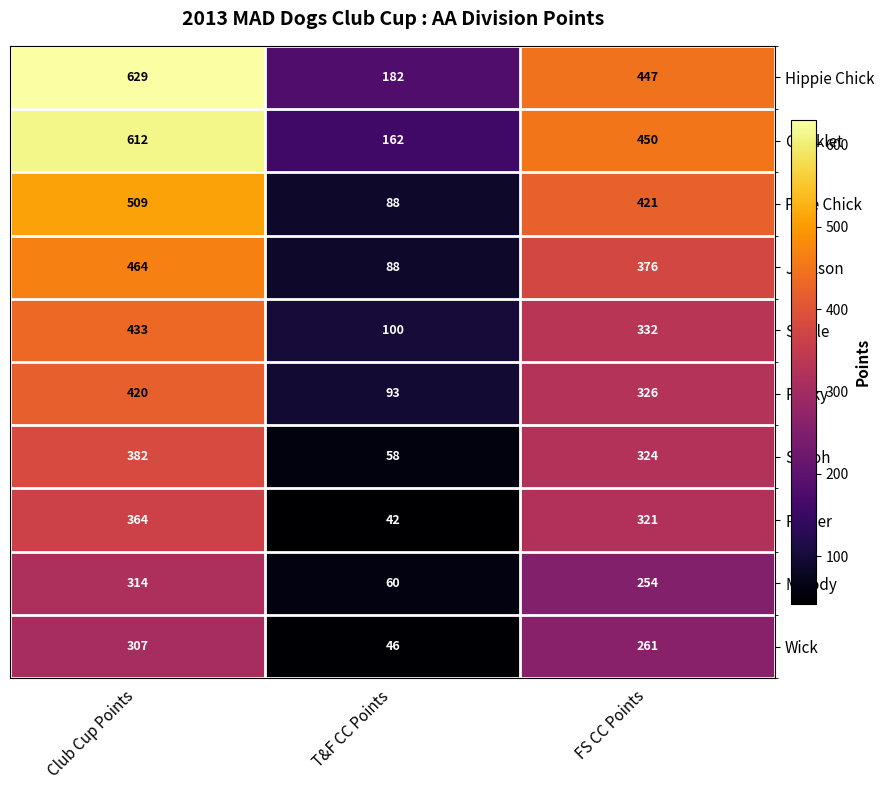

What is the average value of the Melody series?

209